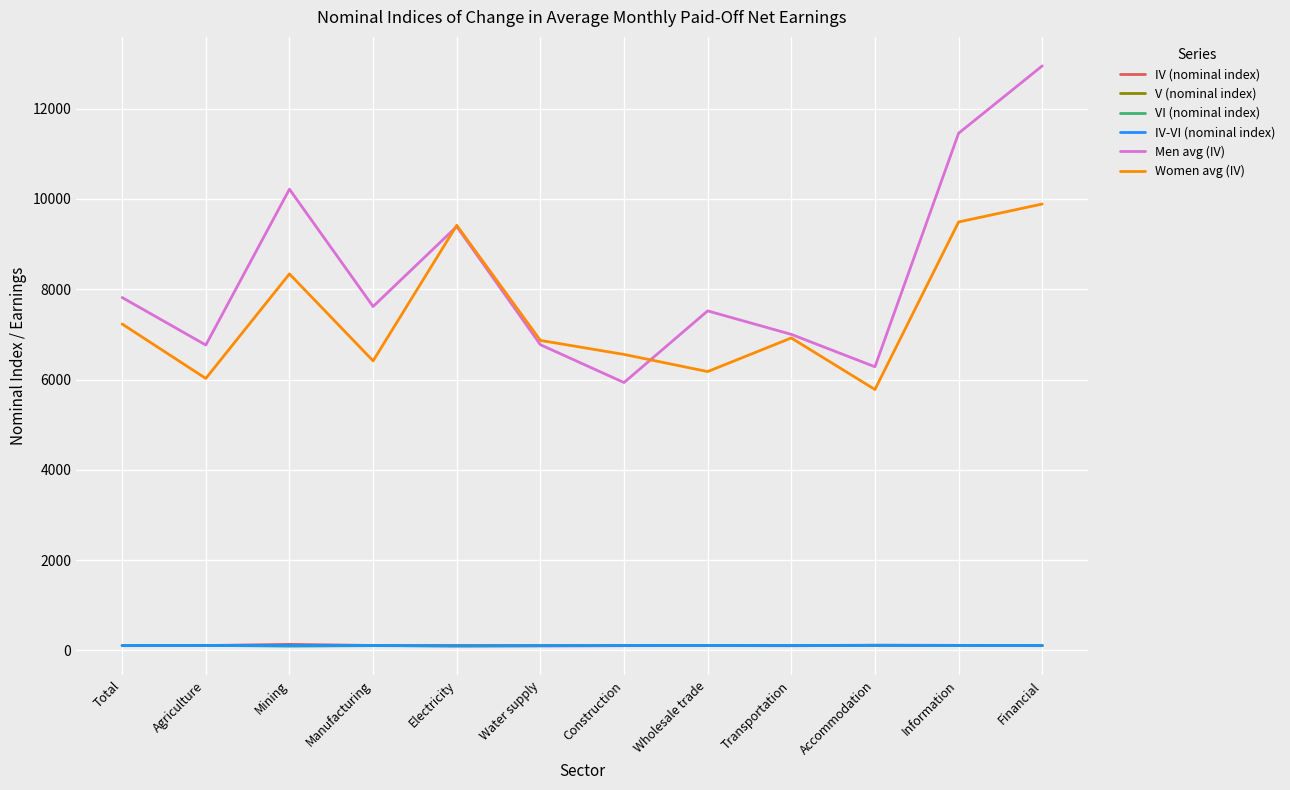

At how many categories does at least one series exceed 6105?

12